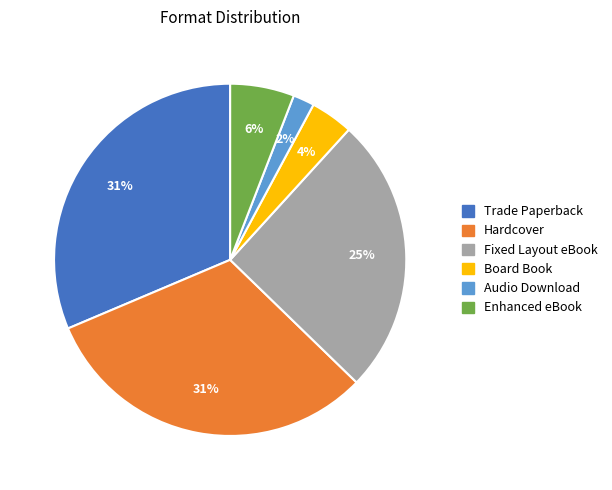

To the nearest percent, what portion does Trade Paperback represent?

31%